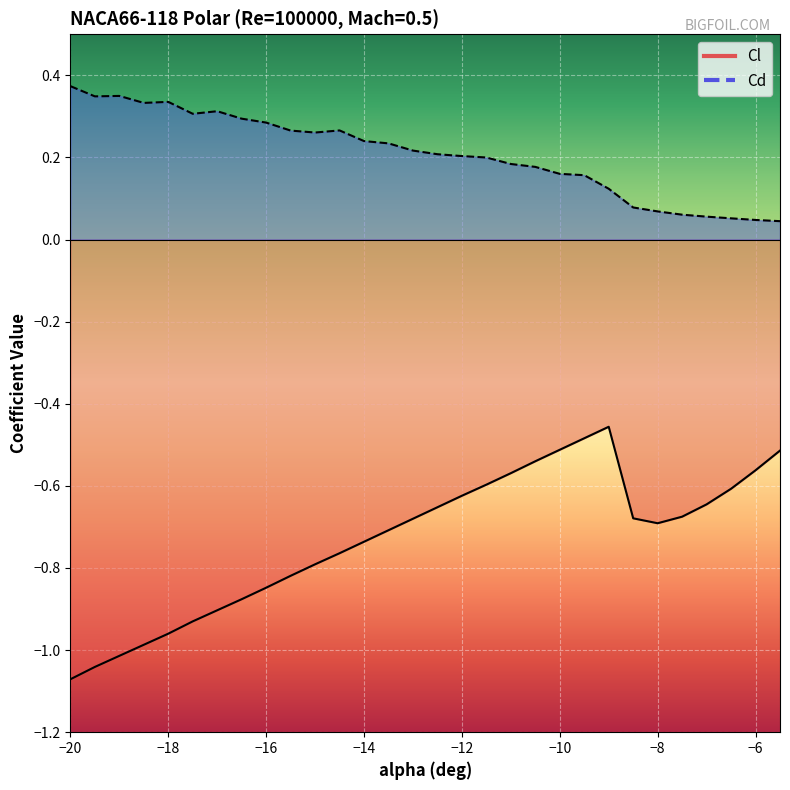

What is the difference between the second highest and second lowest values in the Cl series?

0.6